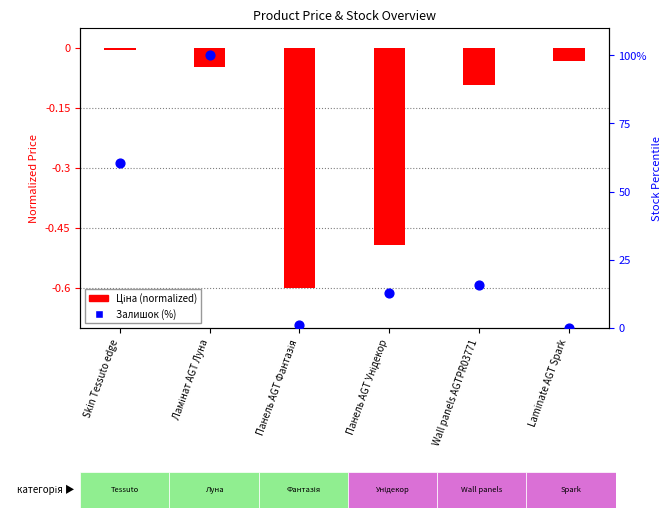

Is the value of Ціна (normalized) at Ламінат AGT Луна greater than the value of Залишок (%) at Laminate AGT Spark?

No